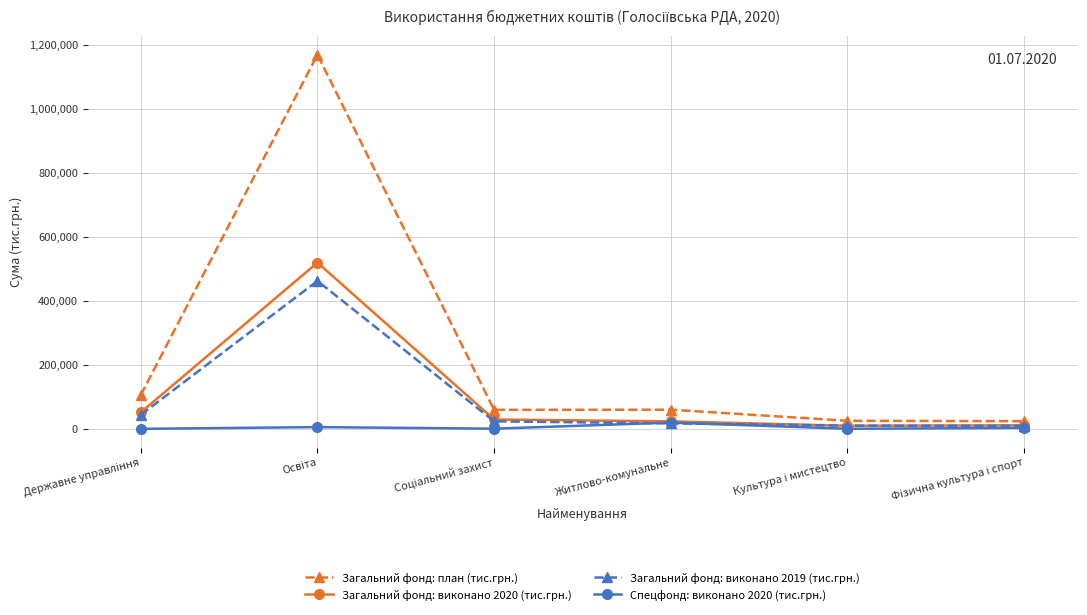

What is the value of the Загальний фонд: виконано 2020 (тис.грн.) point at the 2nd from the left?

520159.8